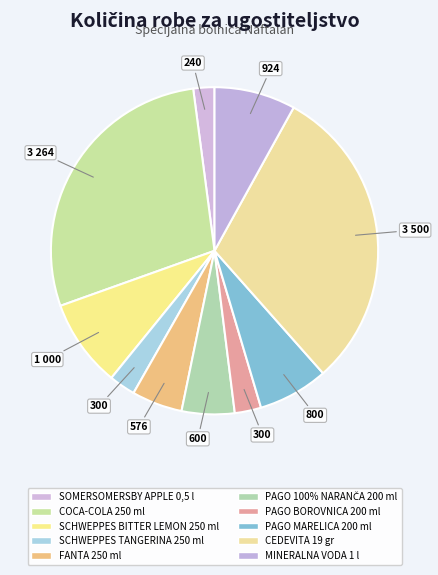

Rank the categories by value from highest to lowest.

CEDEVITA 19 gr, COCA-COLA 250 ml, SCHWEPPES BITTER LEMON 250 ml, MINERALNA VODA 1 l, PAGO MARELICA 200 ml, PAGO 100% NARANČA 200 ml, FANTA 250 ml, SCHWEPPES TANGERINA 250 ml, PAGO BOROVNICA 200 ml, SOMERSOMERSBY APPLE 0,5 l